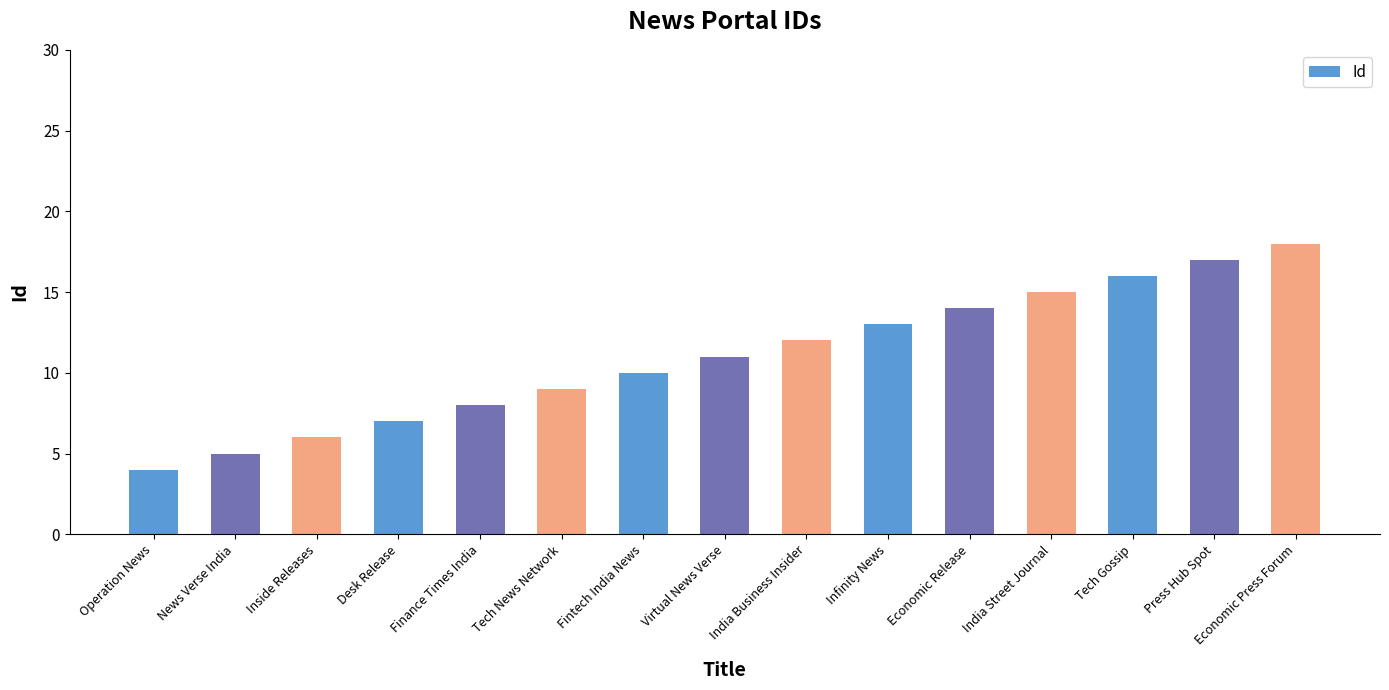

How many values are below 11?

7